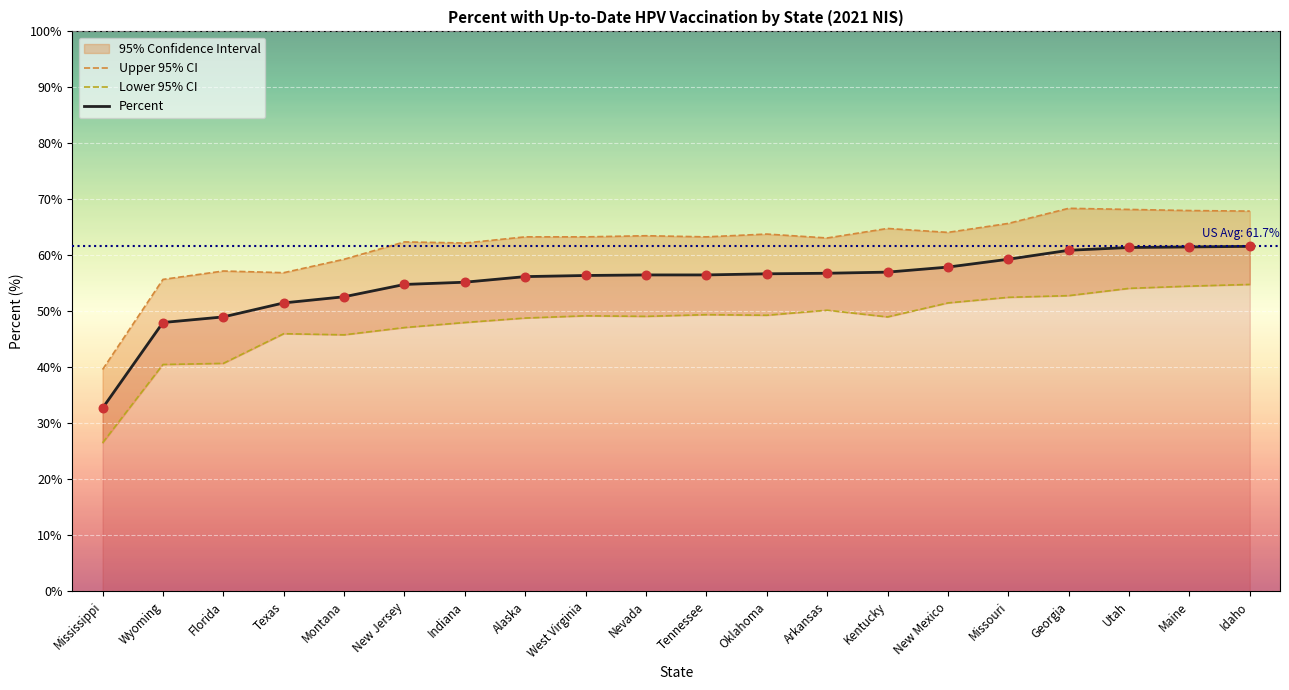

Which series has the widest spread of Y values?

Percent